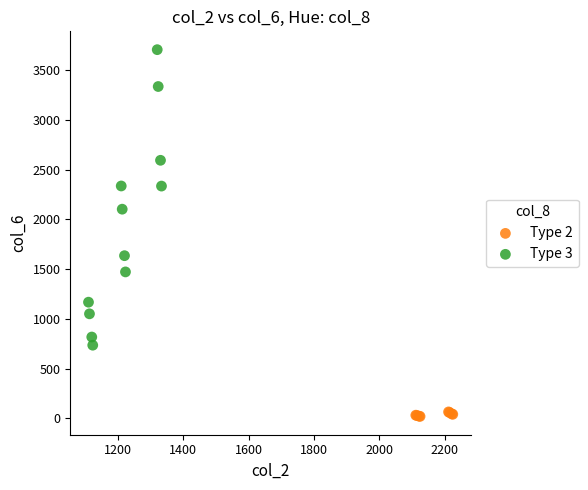

Which series has the largest Y range (max minus min)?

Type 3